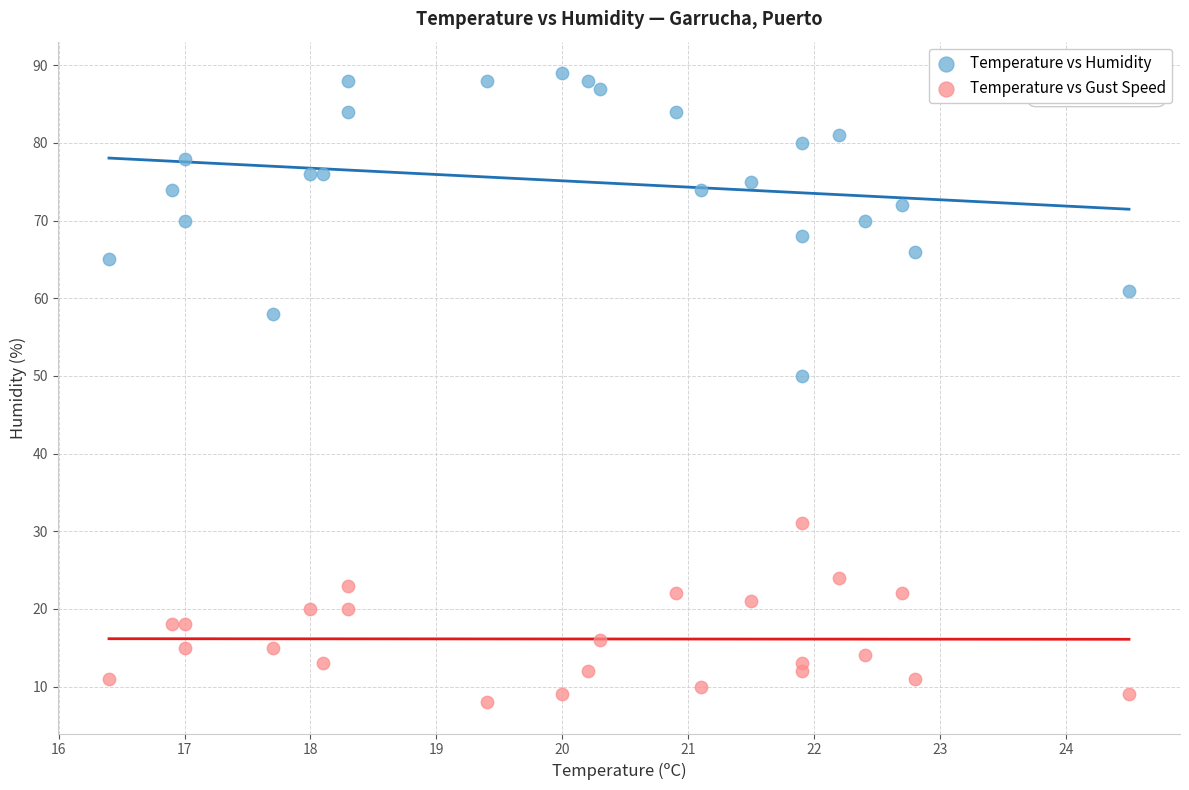

Which series has the largest Y range (max minus min)?

Temperature vs Humidity